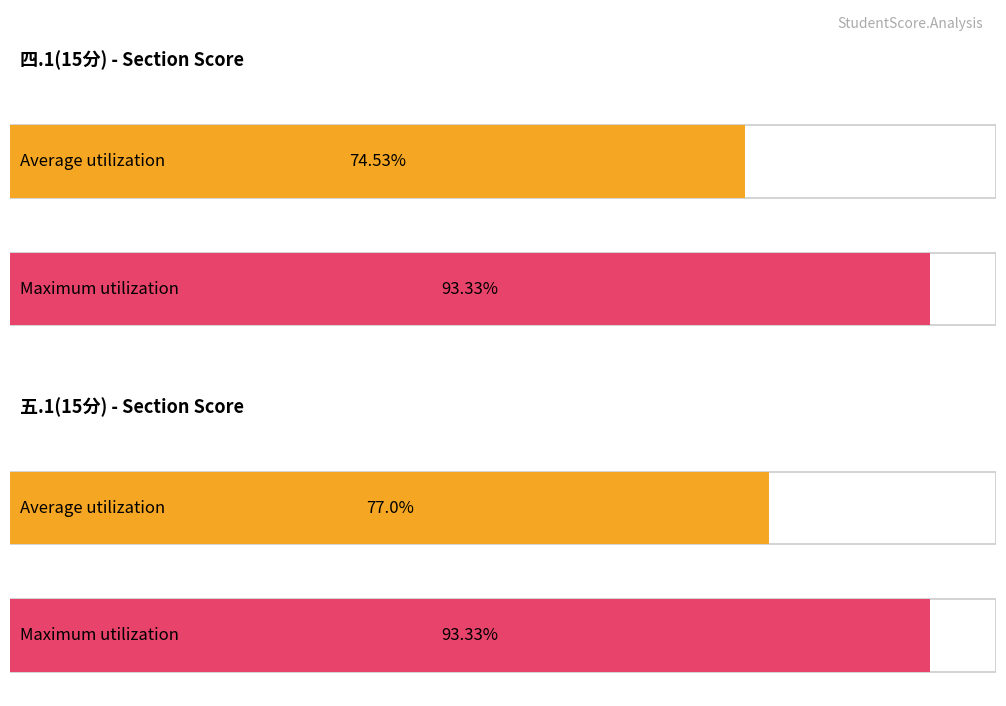

Is it true that 四.1(15分) equals 6 at 曾钰淇?

False